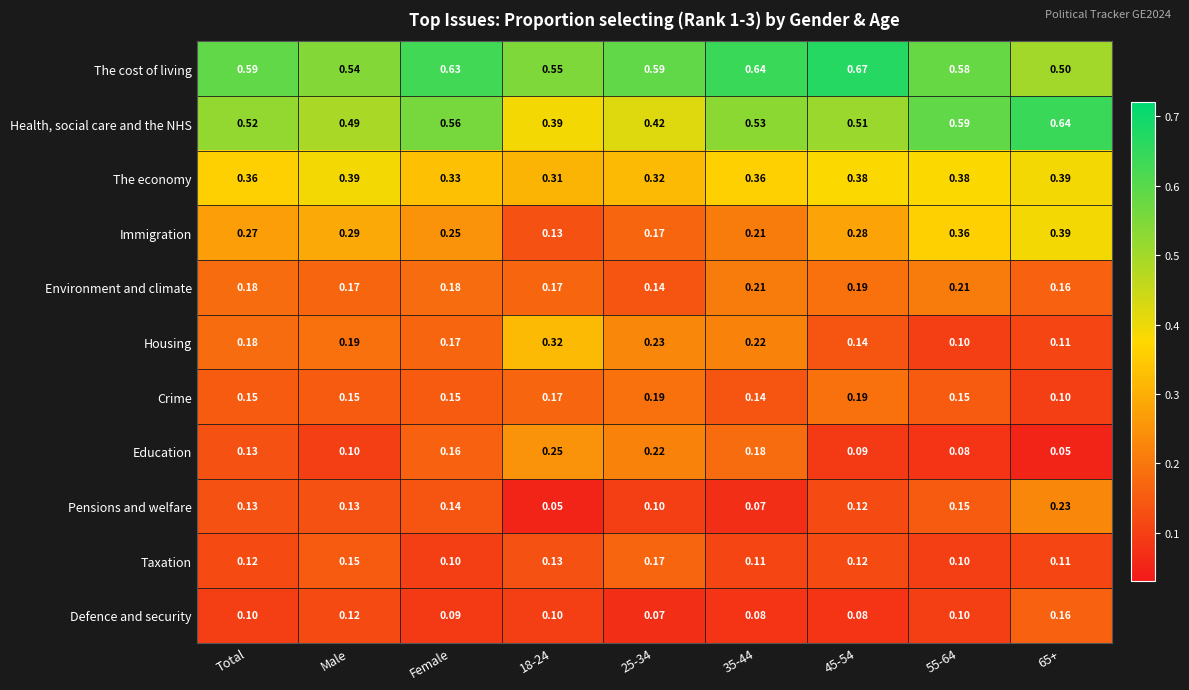

Which series has the widest spread of values?

Immigration